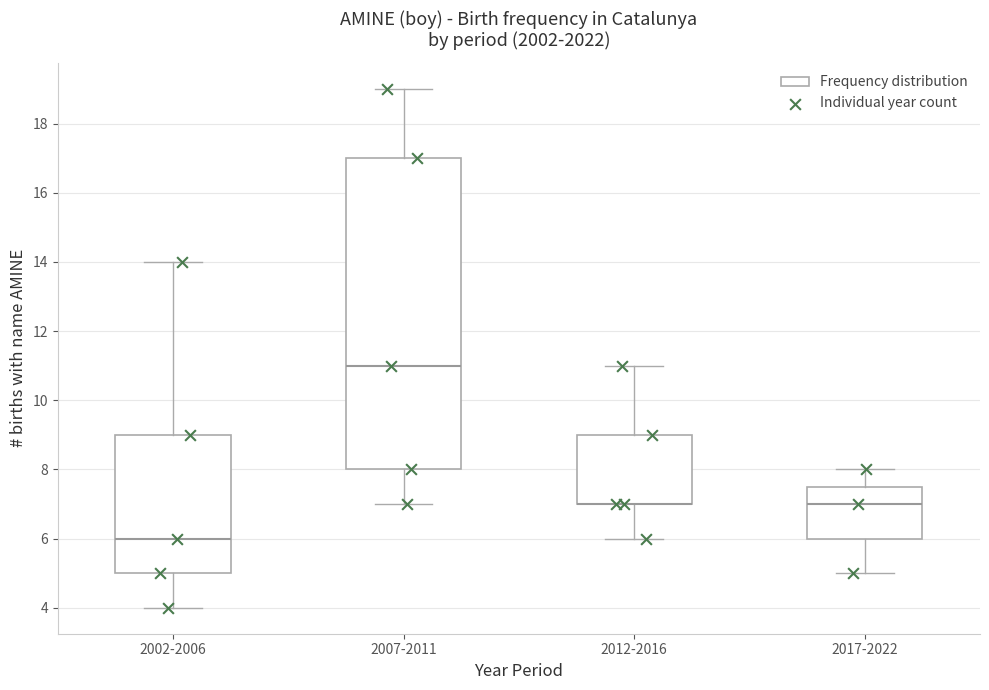

Reading left to right, transcribe this box plot: for each box, give where its median line is, the range the box spans, and where its two whiskers end, as read against the y-axis. The values are not printed on the chart, so give them approximately, as read against the axis.

2002-2006: median 6.0, box 5.0 to 9.0, whiskers 4.0 to 14.0
2007-2011: median 11.0, box 8.0 to 17.0, whiskers 7.0 to 19.0
2012-2016: median 7.0 (drawn on the box's lower edge), box 7.0 to 9.0, whiskers 6.0 to 11.0
2017-2022: median 7.0, box 6.0 to 7.6, whiskers 5.0 to 8.0